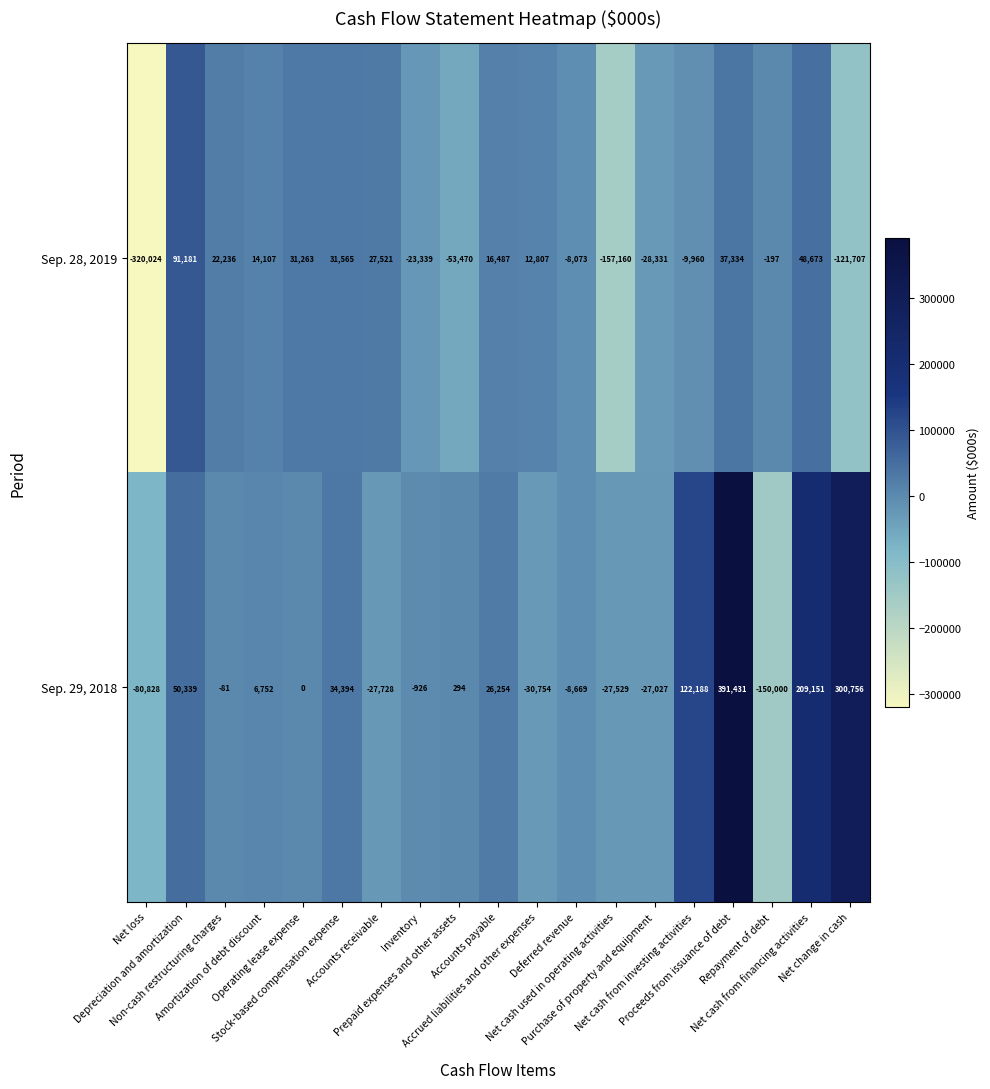

What is the average value of the Sep. 28, 2019 series?

-20478